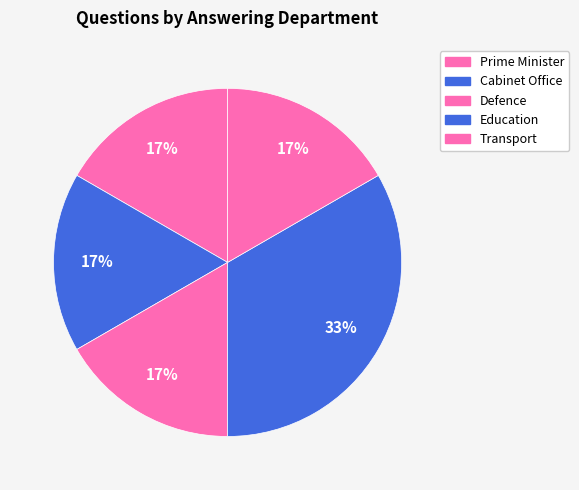

Count the number of slices in the pie.

5